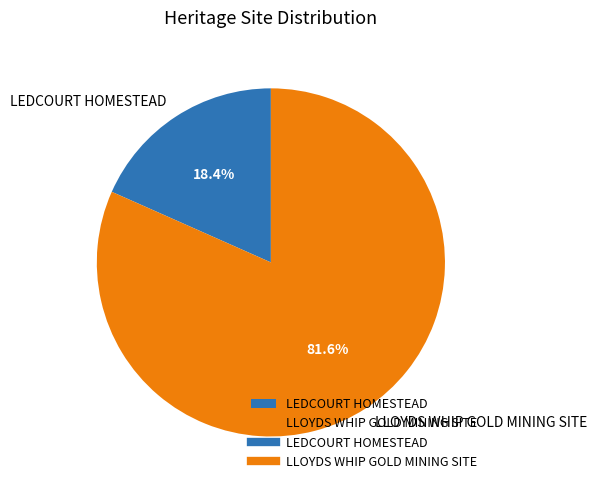

Which slice is the smallest?

LEDCOURT HOMESTEAD